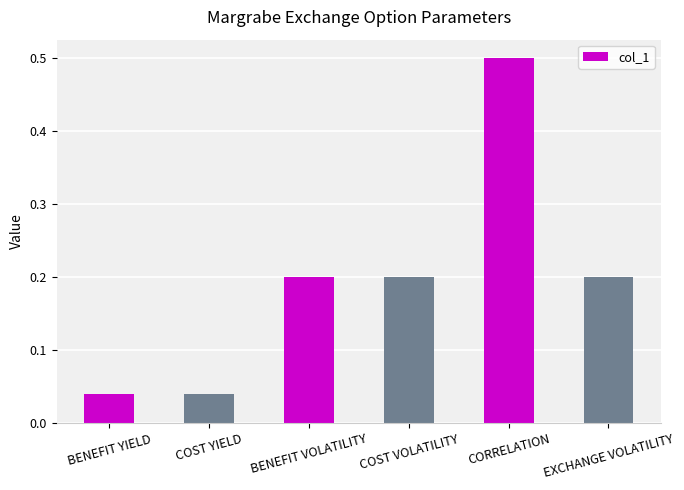

What is the sum of all values?

1.2